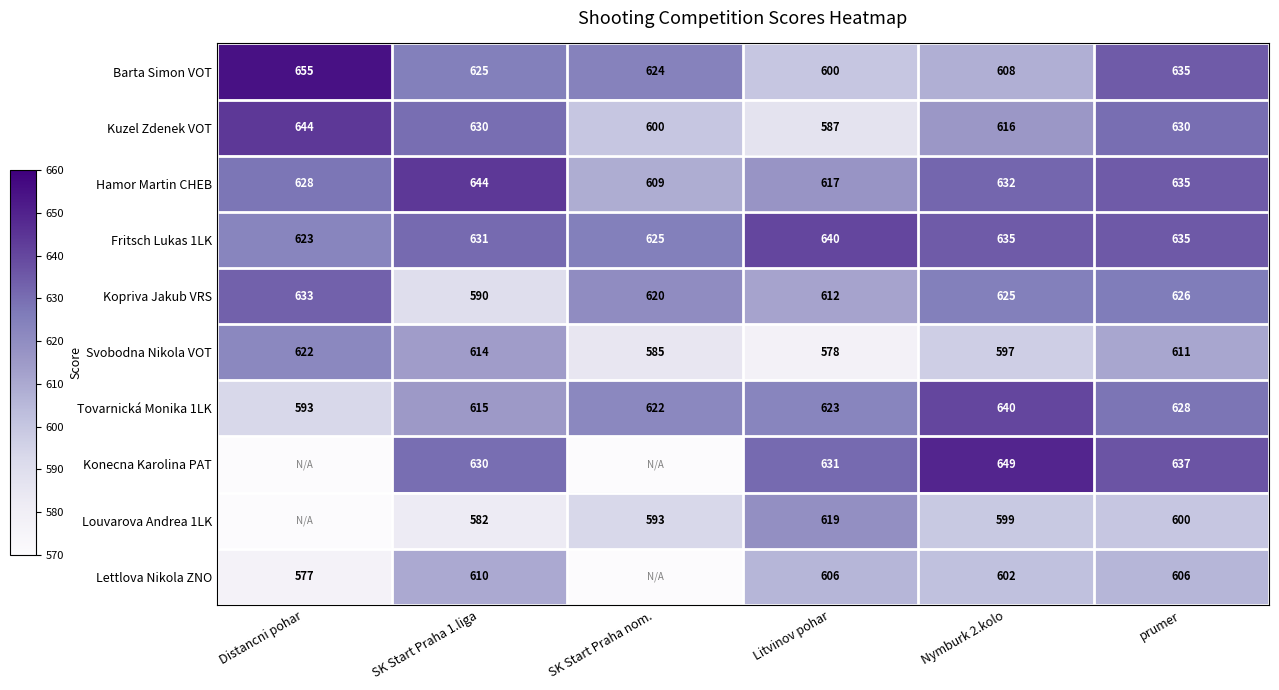

What is the sum of the Fritsch Lukas 1LK values at Nymburk 2.kolo and SK Start Praha 1.liga?

1266